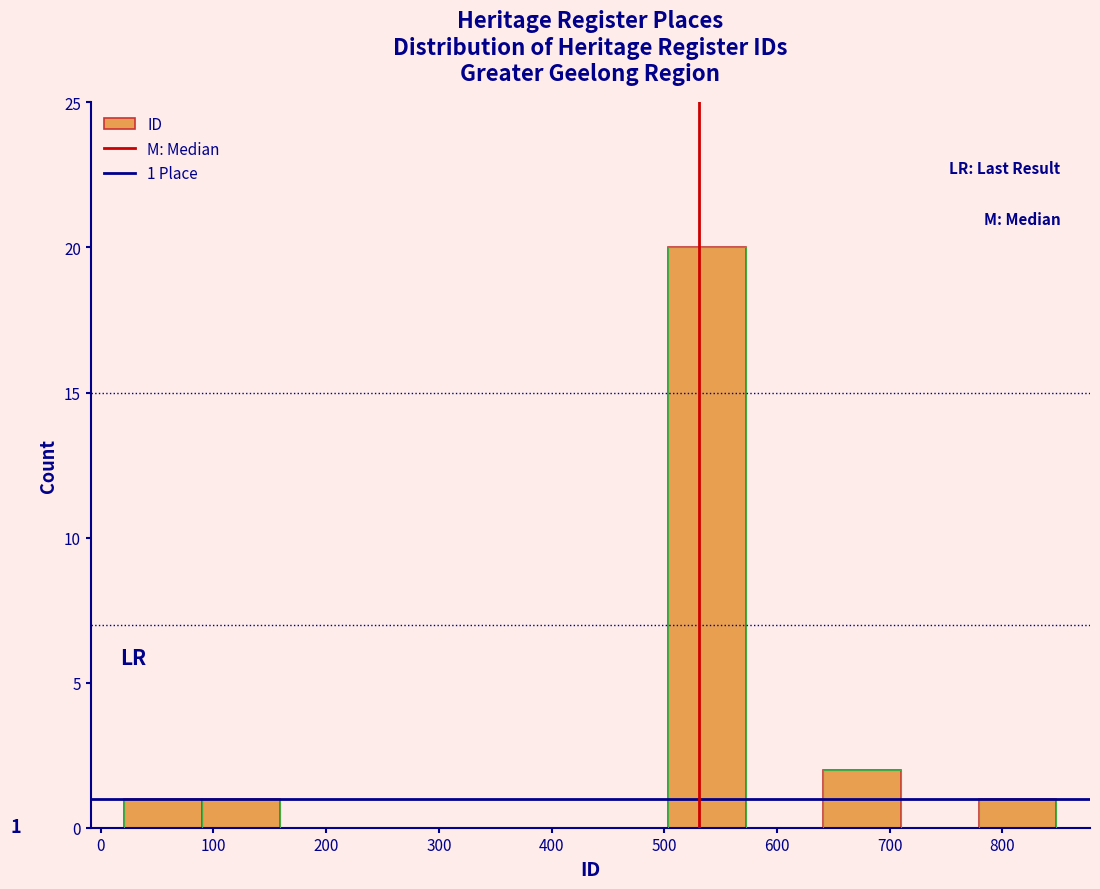

Over which range of the x-axis is the bar tallest?

500 to 570